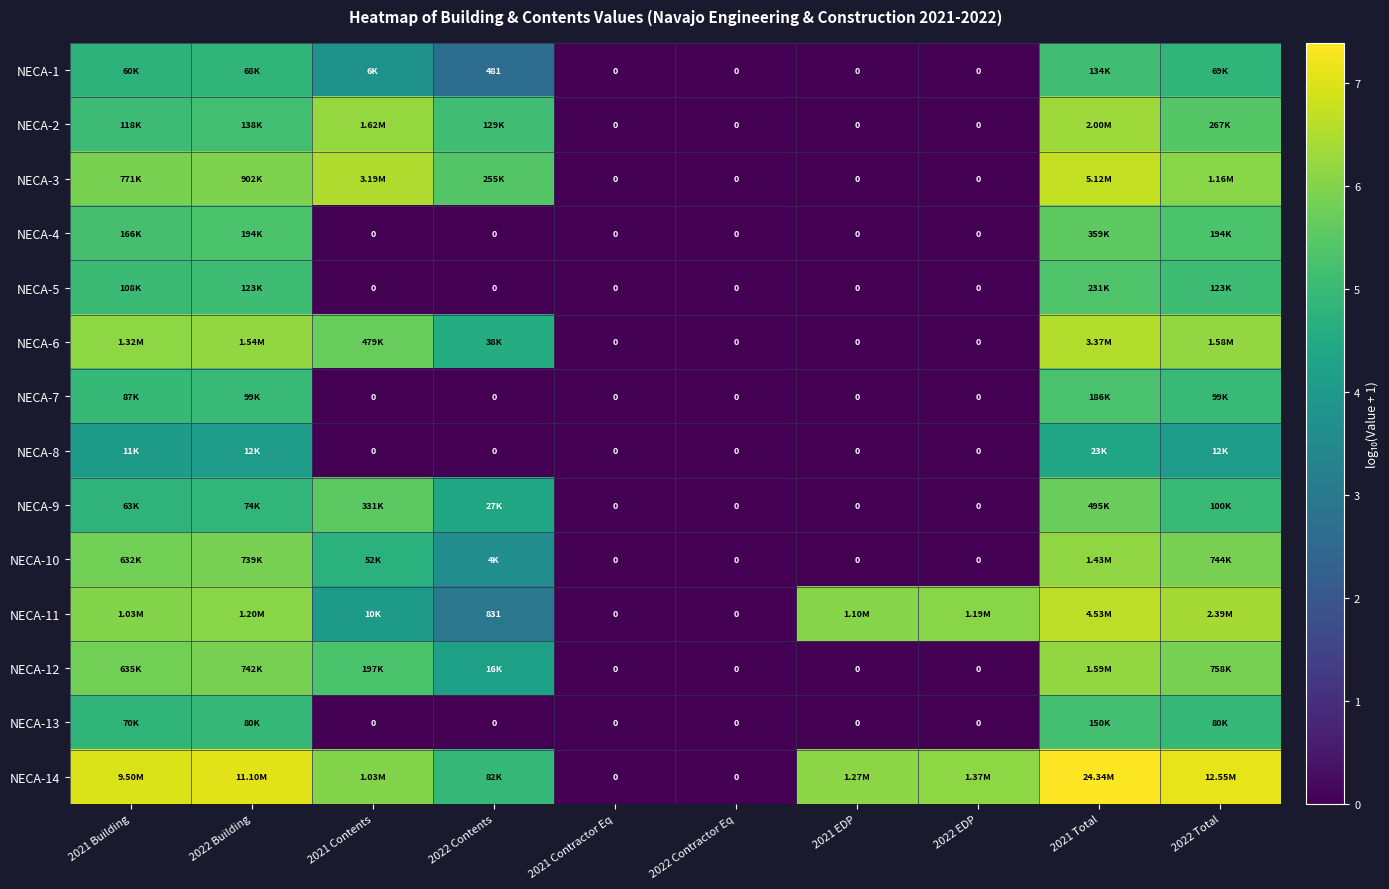

List the labels in order of NECA-2 value, smallest first.

2021 Contractor Eq, 2022 Contractor Eq, 2021 EDP, 2022 EDP, 2021 Building, 2022 Contents, 2022 Building, 2022 Total, 2021 Contents, 2021 Total